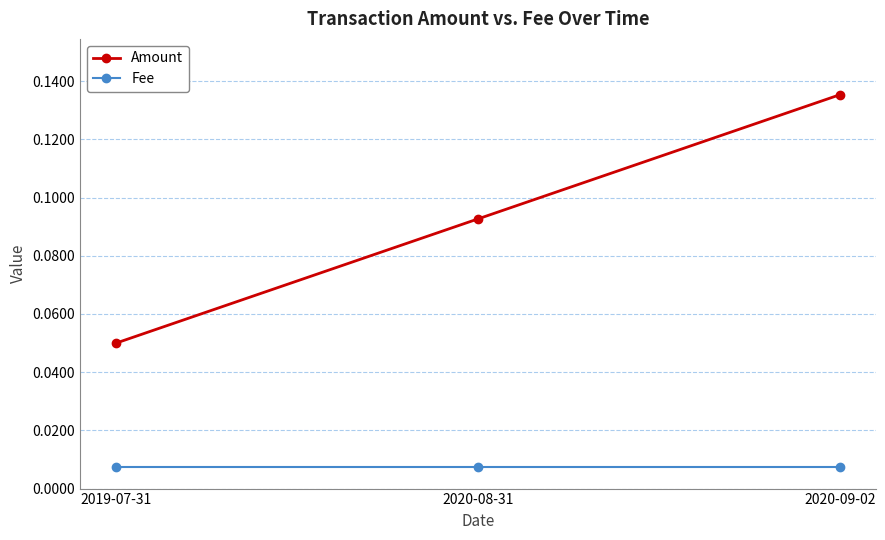

What is the label of the 2nd point from the right?

2020-08-31